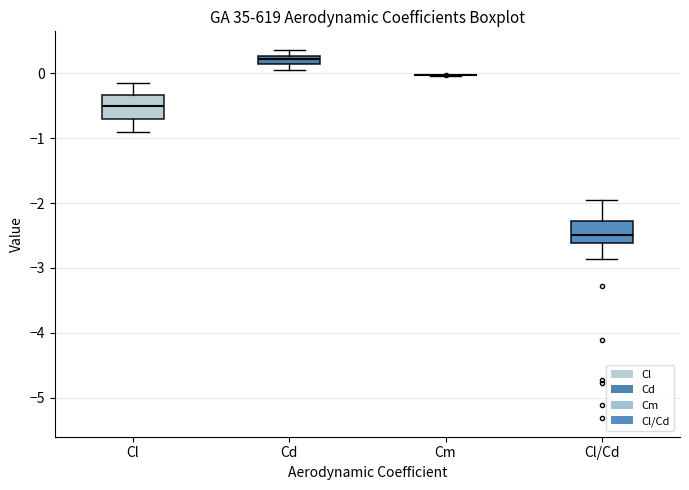

Where is the upper edge of the box for Cl/Cd on the y-axis? The values are not printed on the chart, so give them approximately, as read against the axis.

-2.3